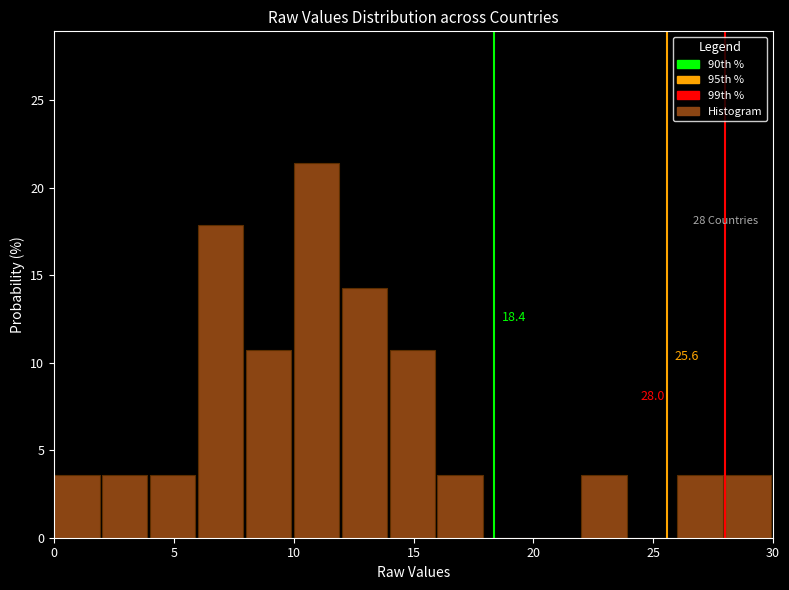

Which range on the x-axis has the tallest bar?

10 to 12